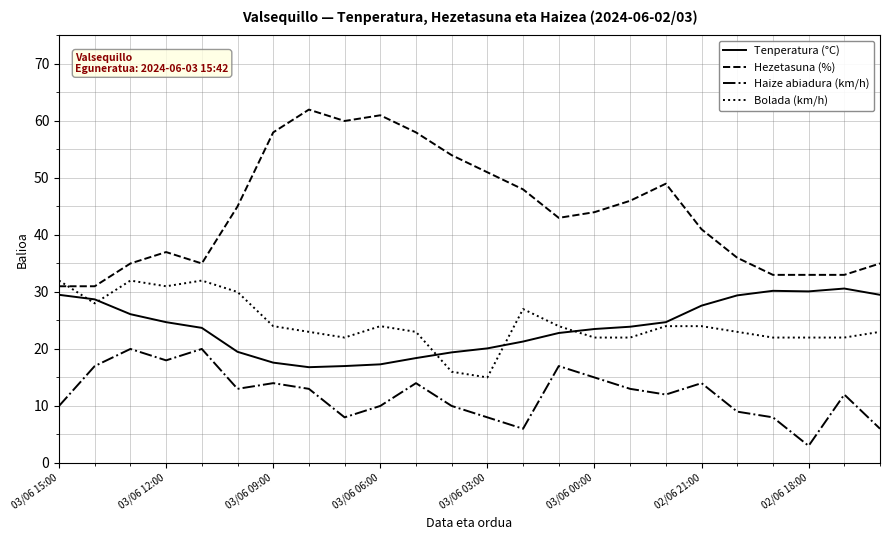

Which series has the largest total across all categories?

Hezetasuna (%)